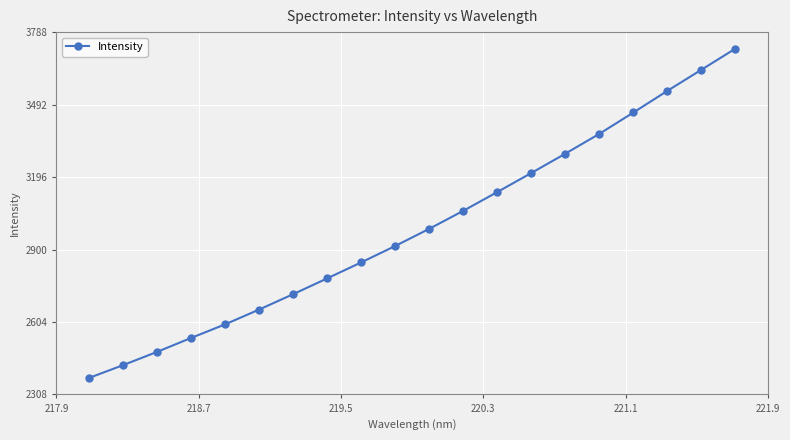

What is the difference between the maximum and minimum values?

1345.7